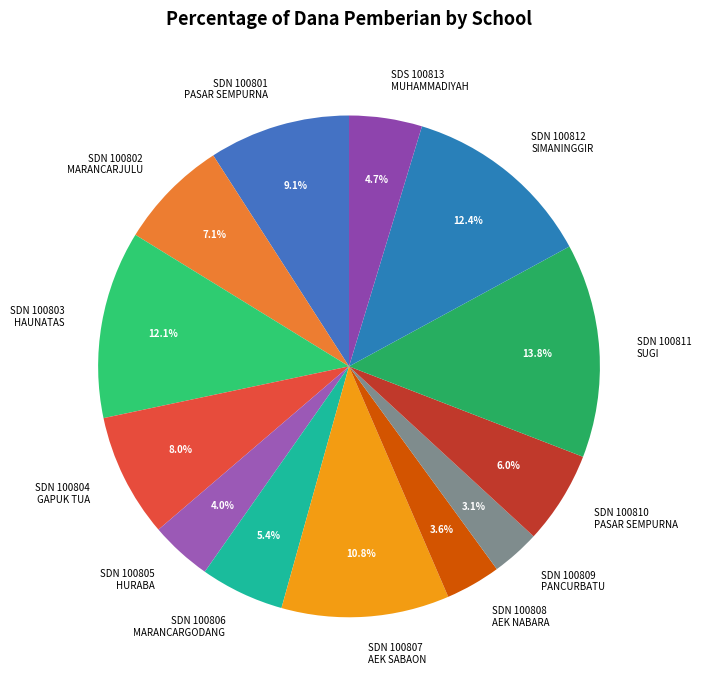

Which has a higher value, SDN 100808 AEK NABARA or SDN 100812 SIMANINGGIR?

SDN 100812 SIMANINGGIR